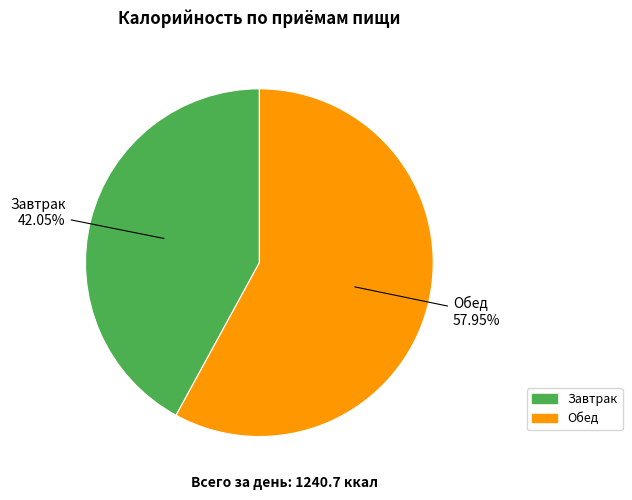

Combined, do Завтрак and Обед account for over 50%?

Yes